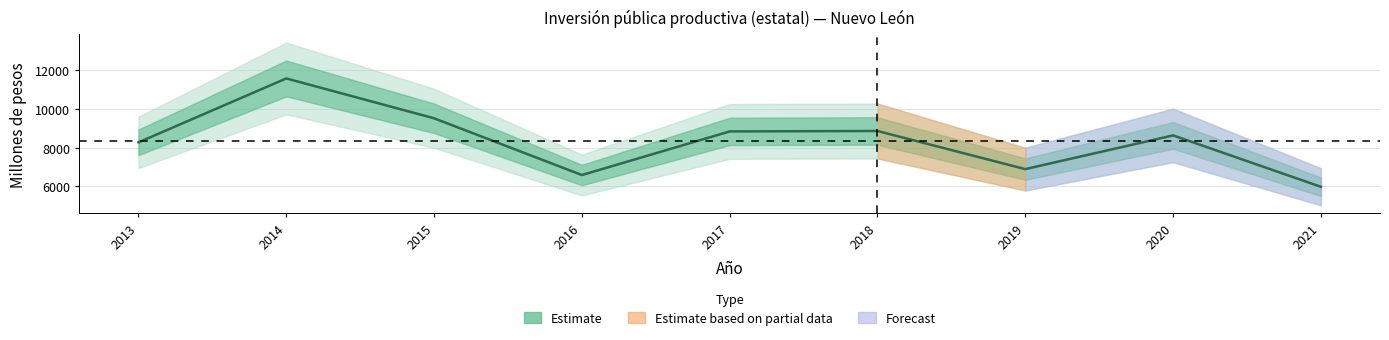

Does the chart display data point markers on the line(s)?

No